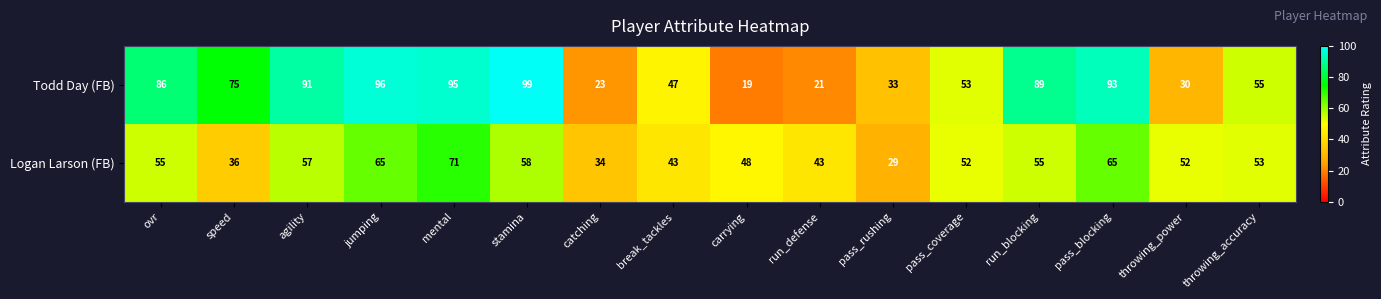

What is the difference between the Todd Day (FB) values at throwing_accuracy and speed?

20